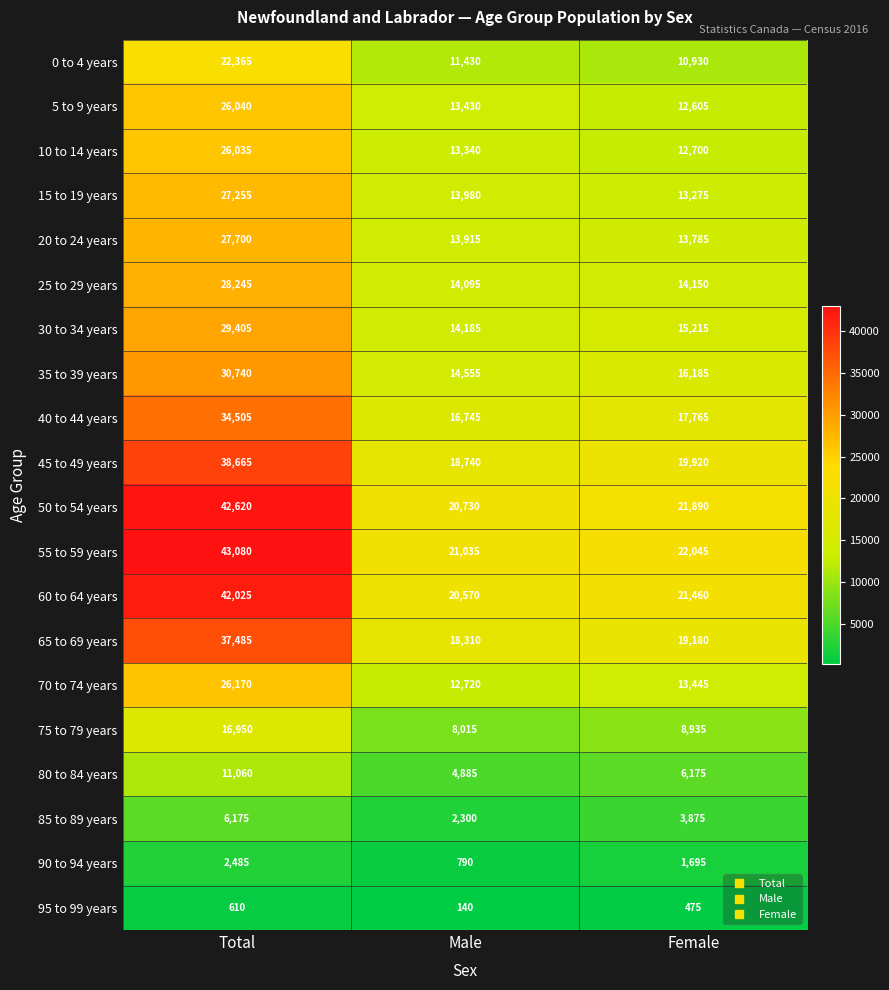

What is the difference between the 5 to 9 years values at Female and Male?

825